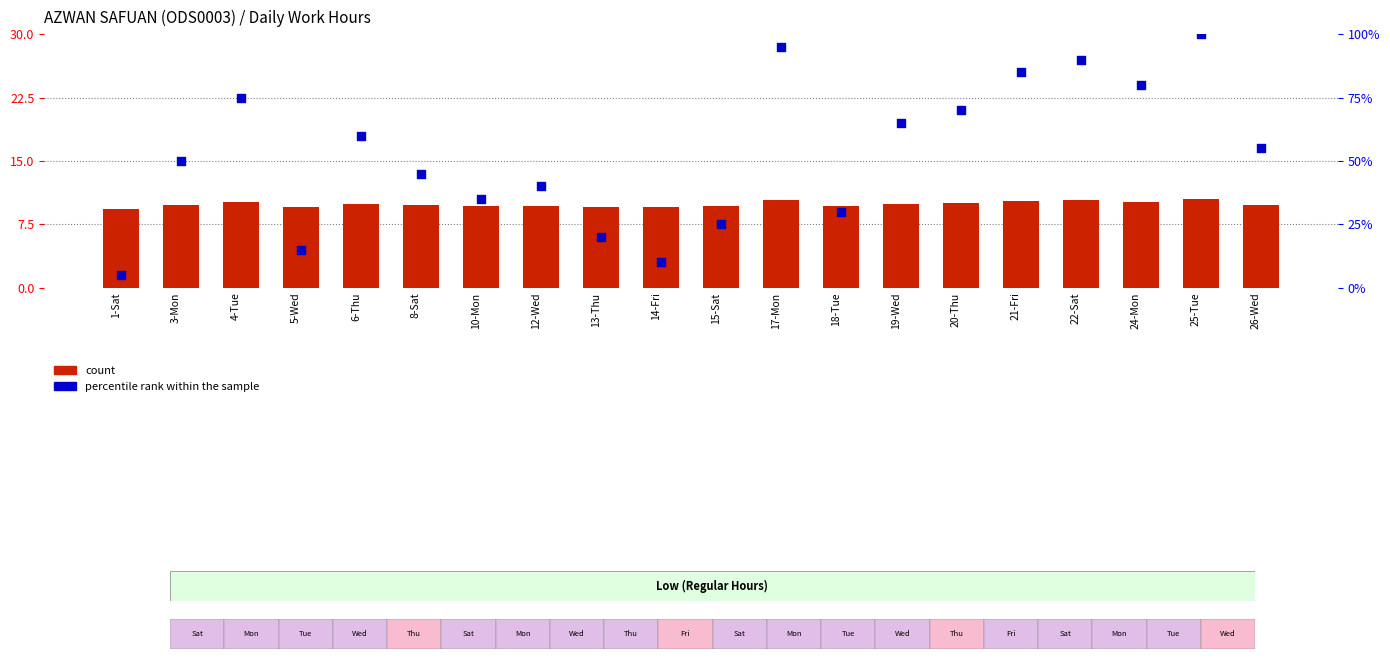

Which series has the largest Y range (max minus min)?

percentile rank within the sample